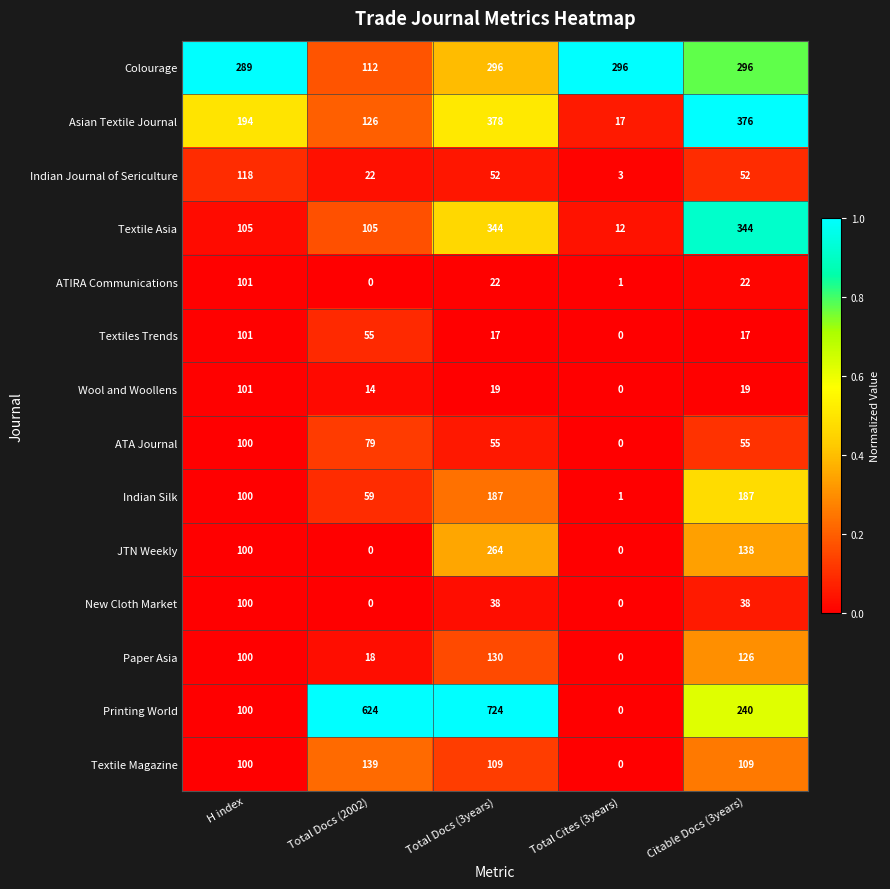

What is the maximum value for Indian Journal of Sericulture?

118